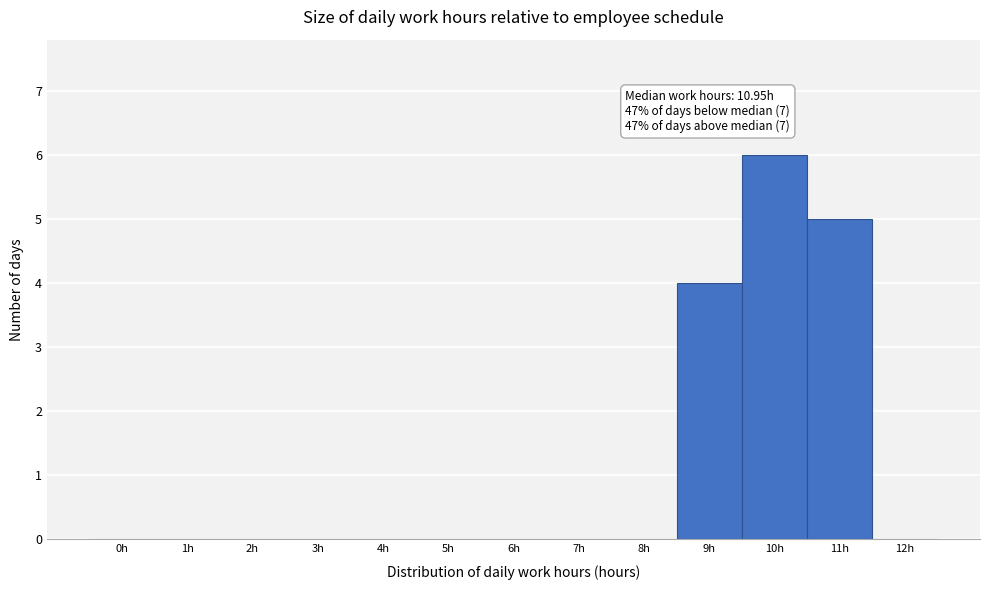

Reading left to right, what are all the values shown in this chart?

0h=0	1h=0	2h=0	3h=0	4h=0	5h=0	6h=0	7h=0	8h=0	9h=4	10h=6	11h=5	12h=0